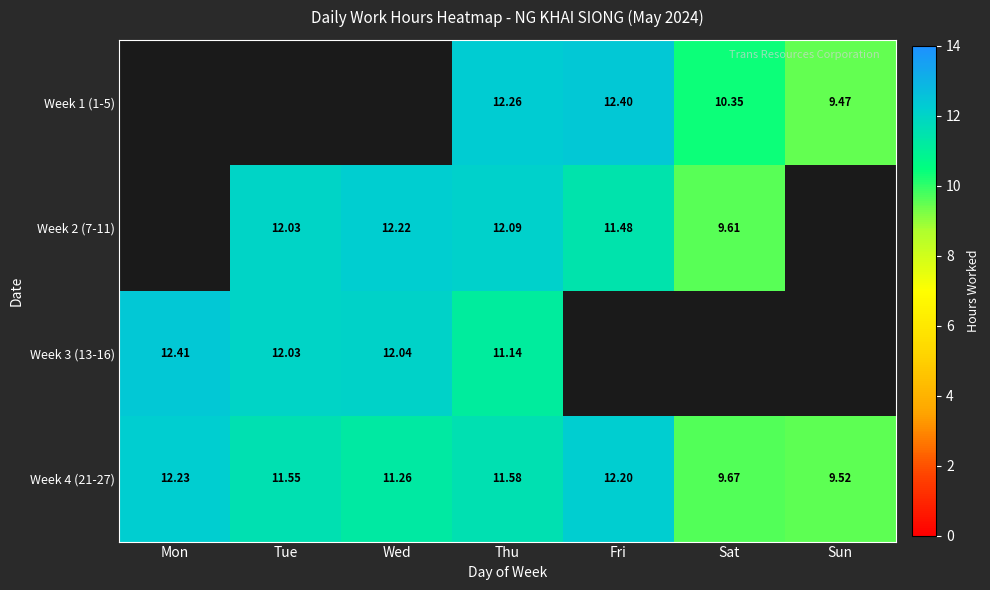

True or false: Week 4 (21-27) has a value of 7.1 at Fri.

False